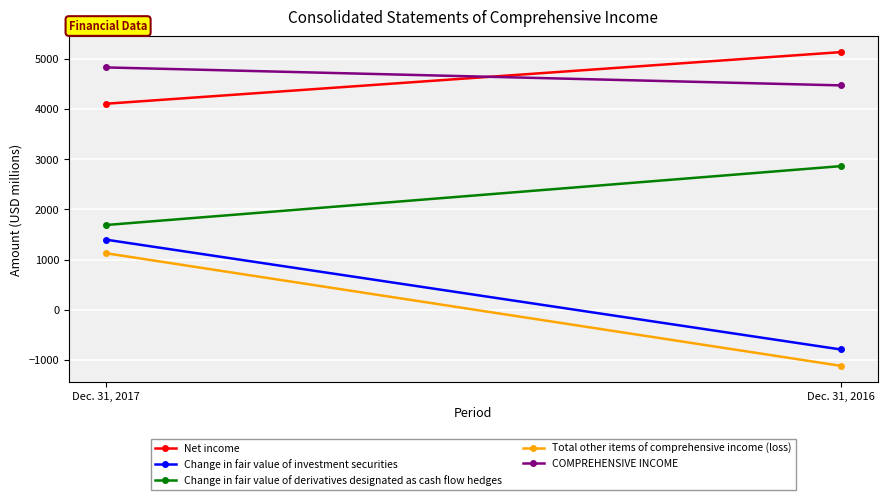

How many COMPREHENSIVE INCOME values are between 4469 and 4827?

2